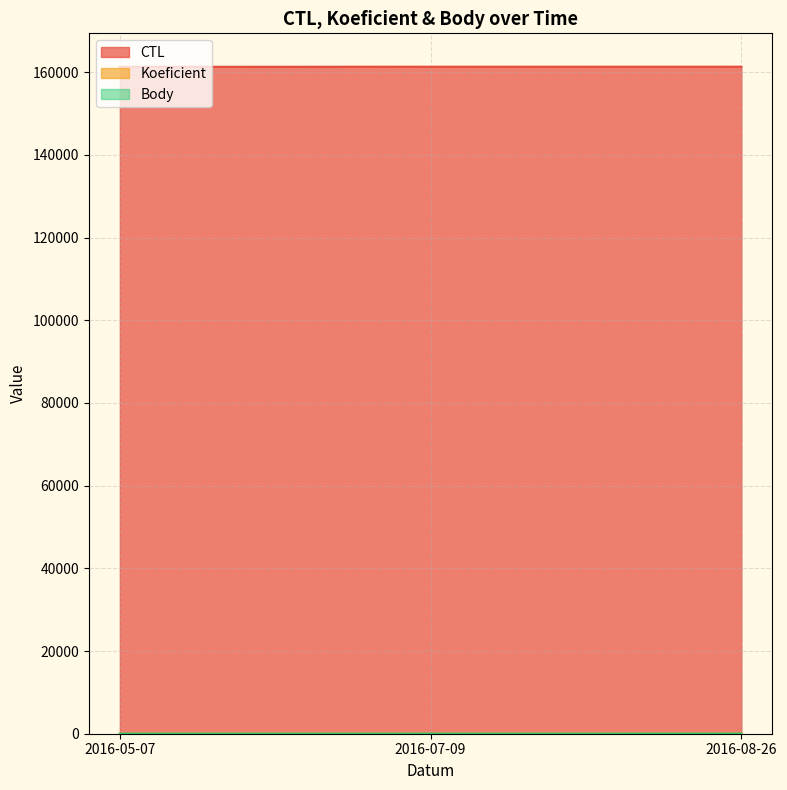

Which series has the largest total across all categories?

CTL